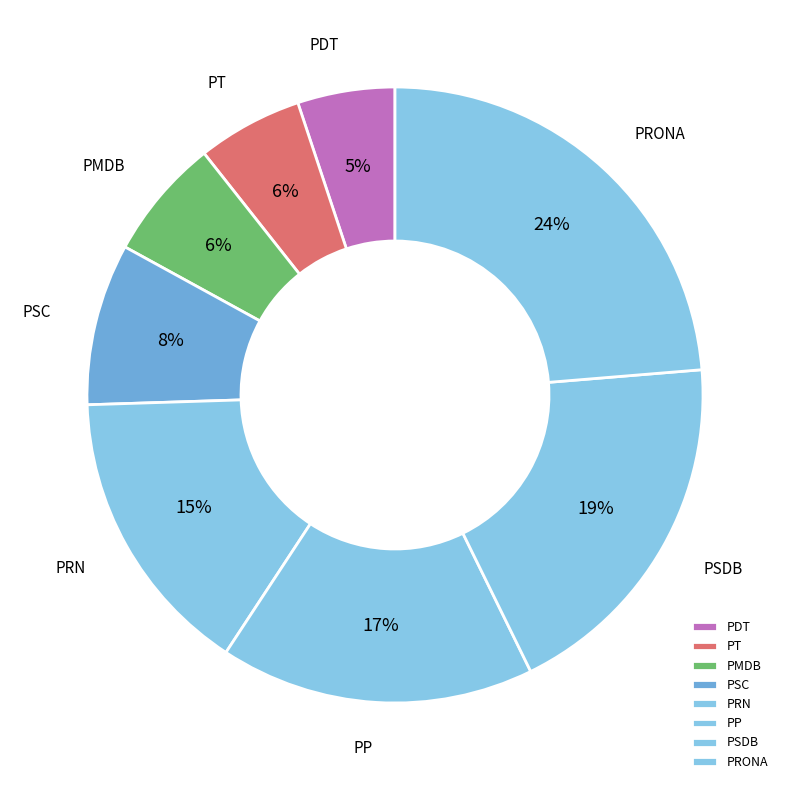

Combined, do PP and PSC account for over 50%?

No